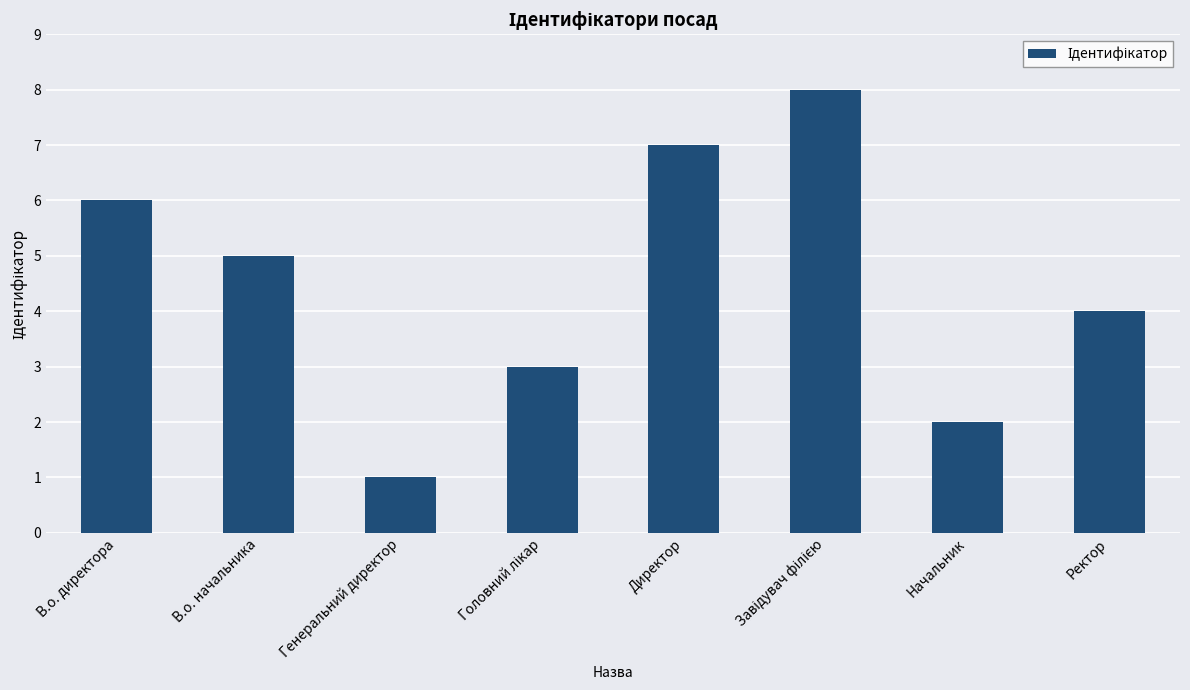

At which label does the data first exceed 5?

В.о. директора